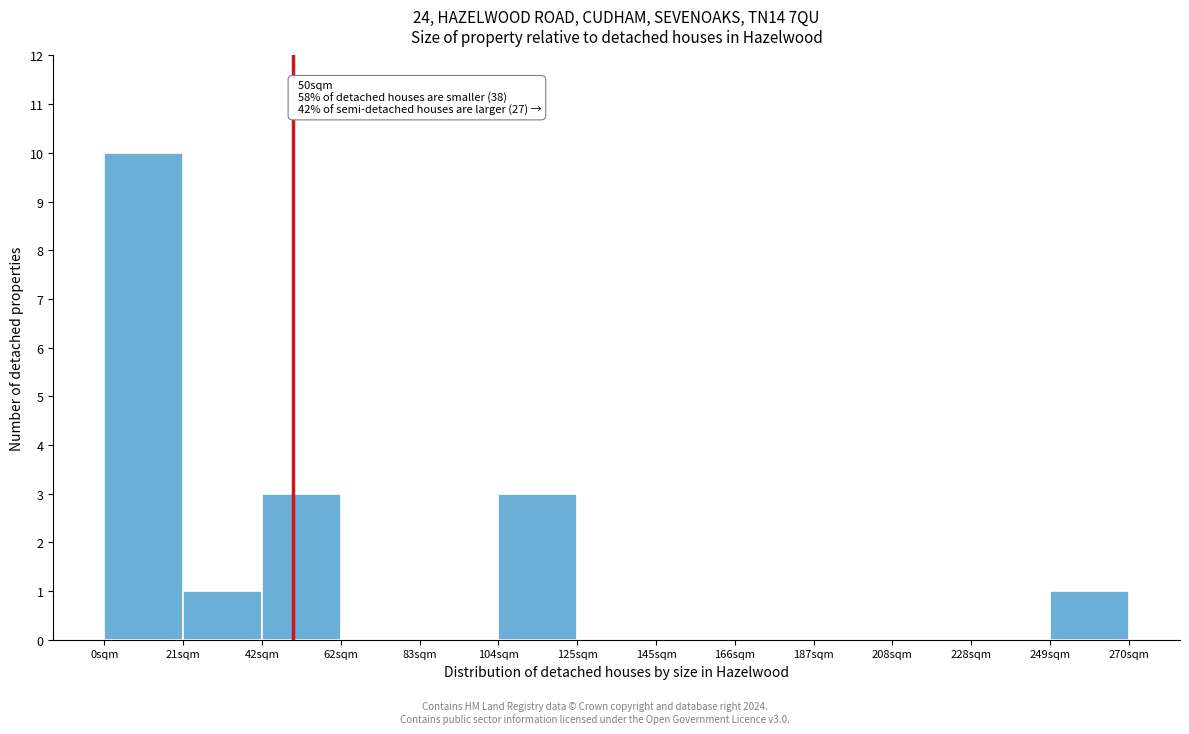

Over which range of the x-axis is the bar tallest?

0 to 20